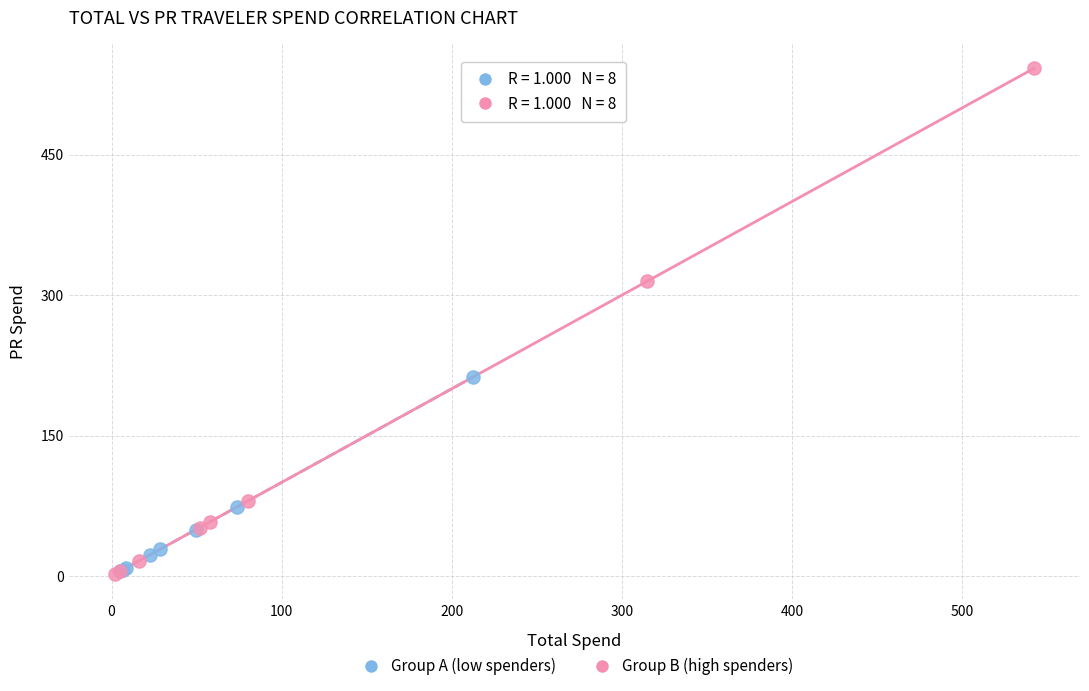

Which series reaches the maximum Y coordinate?

Group B (high spenders)